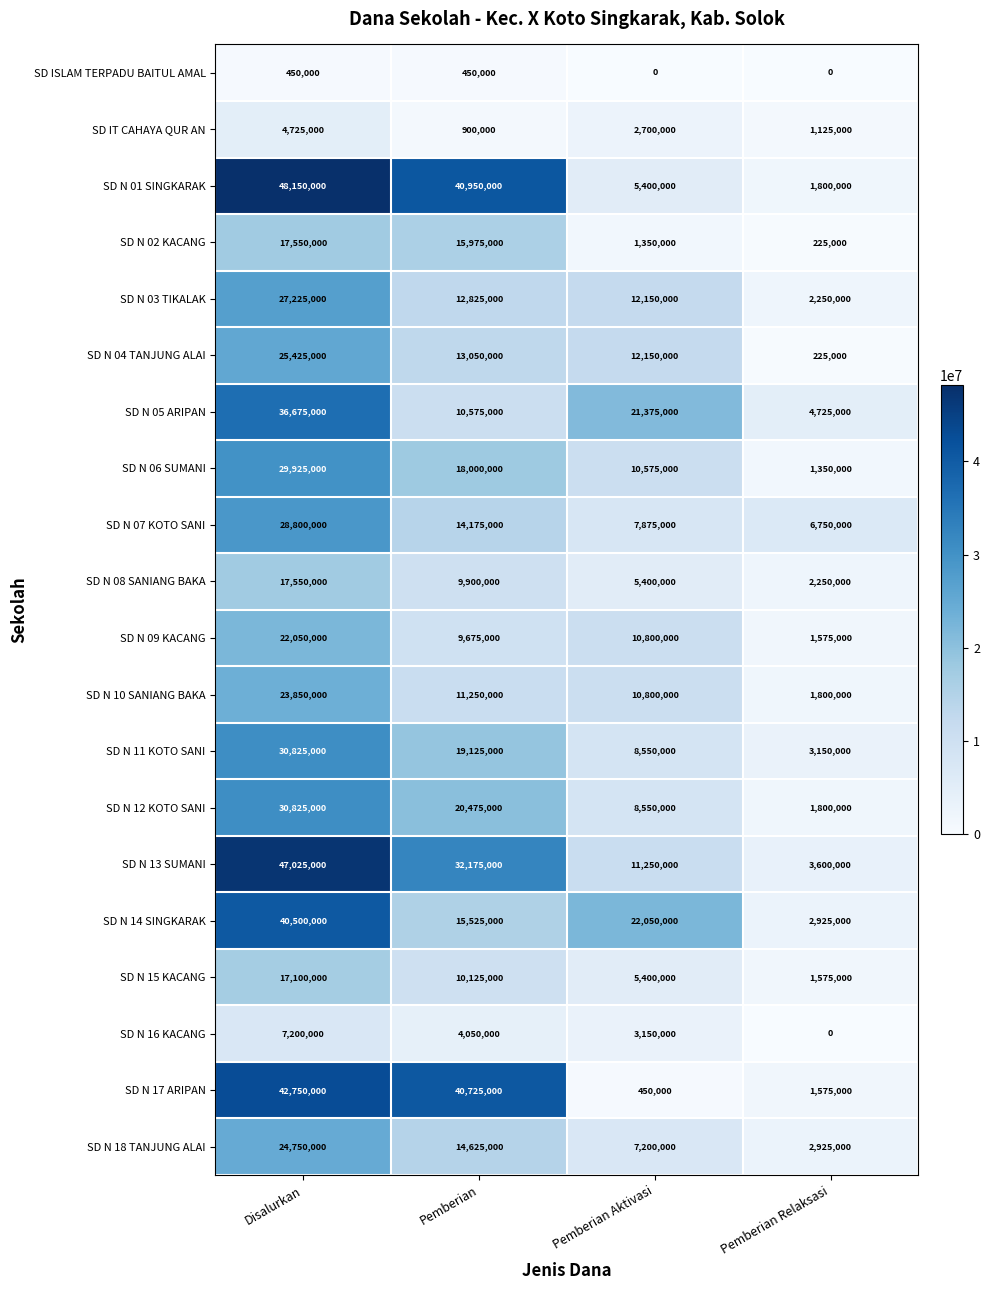

What is the maximum value shown in the chart?

48150000